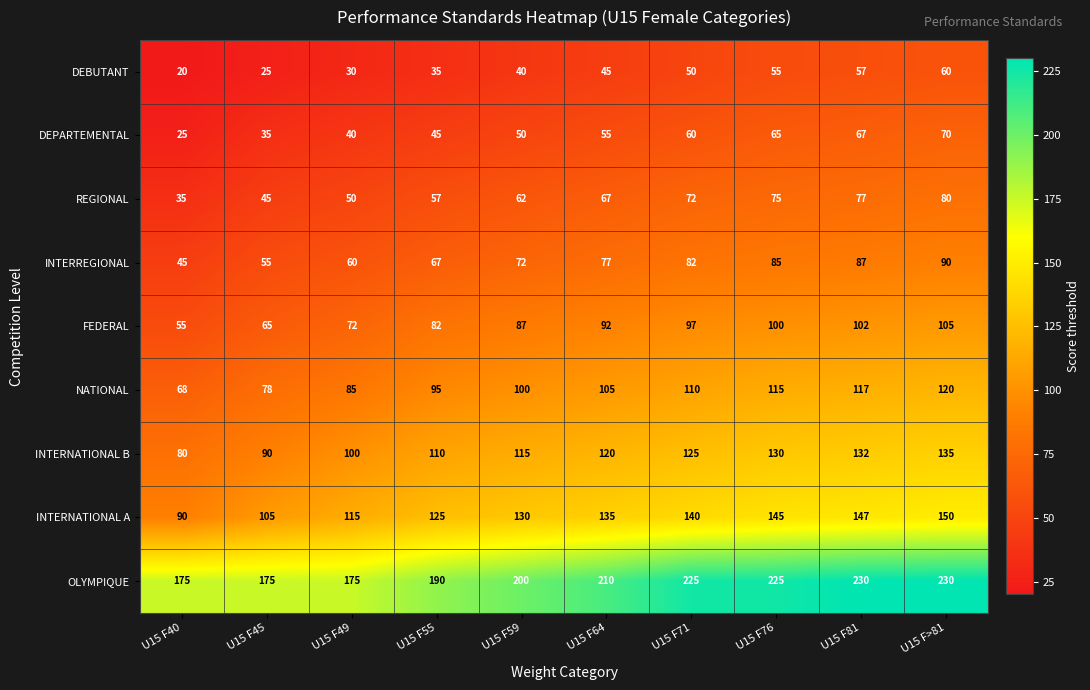

Where is NATIONAL nearest to the value 94?

U15 F55